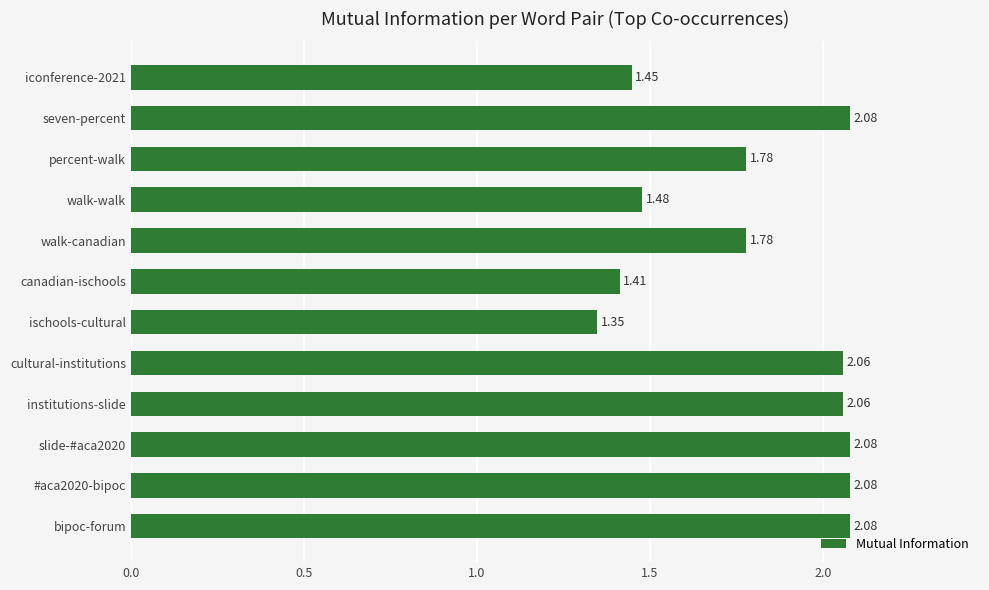

What is the sum of the values at institutions-slide and bipoc-forum?

4.1